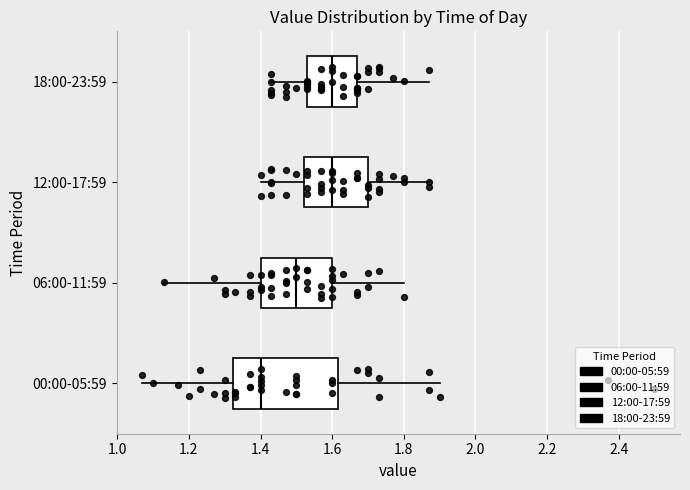

Reading bottom to top, read every box against the x-axis: the position of its median line, the range the box covers, and the ends of its whiskers. The values are not printed on the chart, so give them approximately, as read against the axis.

00:00-05:59: median 1.40, box 1.32 to 1.62, whiskers 1.08 to 1.90
06:00-11:59: median 1.50, box 1.40 to 1.60, whiskers 1.14 to 1.80
12:00-17:59: median 1.60, box 1.52 to 1.70, whiskers 1.40 to 1.88
18:00-23:59: median 1.60, box 1.54 to 1.68, whiskers 1.44 to 1.88